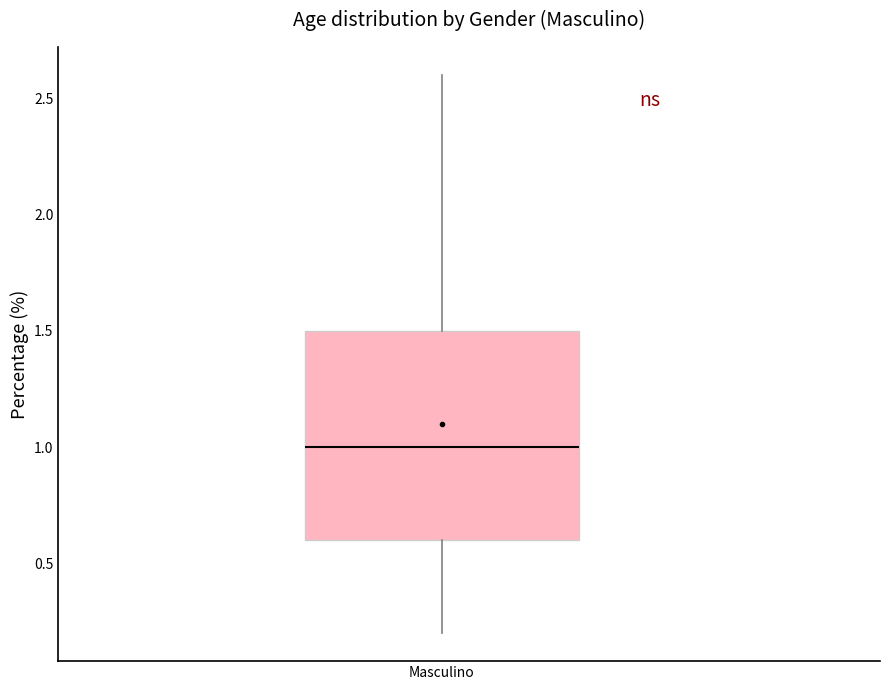

Read this box plot against the y-axis: the position of the median line, the range covered by the box, and the ends of both whiskers. The values are not printed on the chart, so give them approximately, as read against the axis.

median 1.0, box 0.6 to 1.5, whiskers 0.2 to 2.6